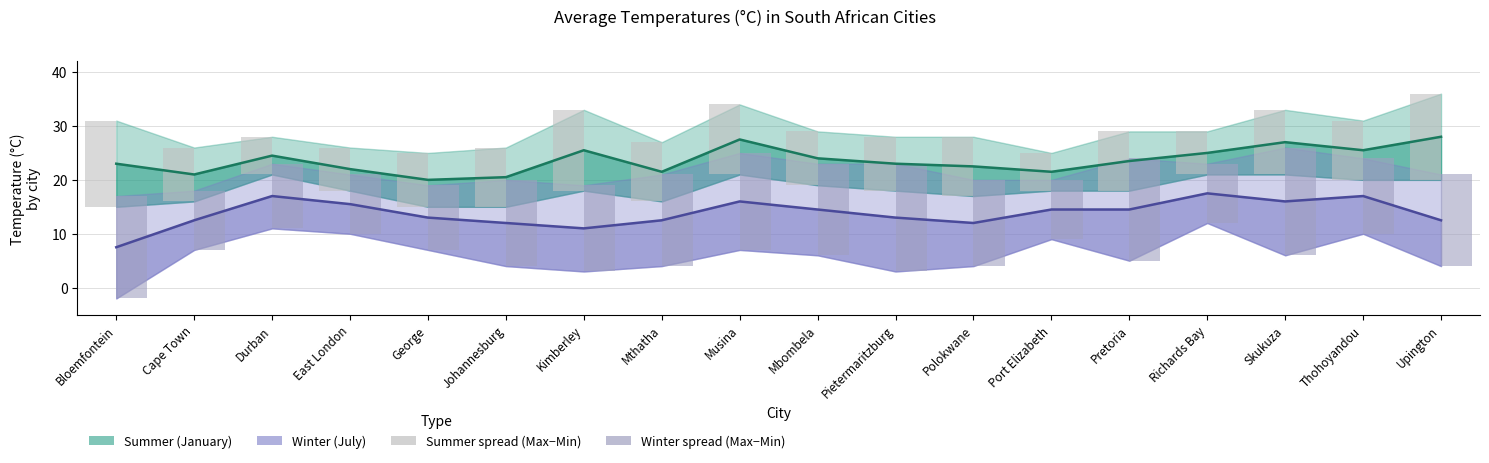

Reading left to right, transcribe all the data shown in this chart.

Summer mid: Bloemfontein=23.0	Cape Town=21.0	Durban=24.5	East London=22.0	George=20.0	Johannesburg=20.5	Kimberley=25.5	Mthatha=21.5	Musina=27.5	Mbombela=24.0	Pietermaritzburg=23.0	Polokwane=22.5	Port Elizabeth=21.5	Pretoria=23.5	Richards Bay=25.0	Skukuza=27.0	Thohoyandou=25.5	Upington=28.0
Winter mid: Bloemfontein=7.5	Cape Town=12.5	Durban=17.0	East London=15.5	George=13.0	Johannesburg=12.0	Kimberley=11.0	Mthatha=12.5	Musina=16.0	Mbombela=14.5	Pietermaritzburg=13.0	Polokwane=12.0	Port Elizabeth=14.5	Pretoria=14.5	Richards Bay=17.5	Skukuza=16.0	Thohoyandou=17.0	Upington=12.5
Summer spread: Bloemfontein=16.0	Cape Town=10.0	Durban=7.0	East London=8.0	George=10.0	Johannesburg=11.0	Kimberley=15.0	Mthatha=11.0	Musina=13.0	Mbombela=10.0	Pietermaritzburg=10.0	Polokwane=11.0	Port Elizabeth=7.0	Pretoria=11.0	Richards Bay=8.0	Skukuza=12.0	Thohoyandou=11.0	Upington=16.0
Winter spread: Bloemfontein=19.0	Cape Town=11.0	Durban=12.0	East London=11.0	George=12.0	Johannesburg=16.0	Kimberley=16.0	Mthatha=17.0	Musina=18.0	Mbombela=17.0	Pietermaritzburg=20.0	Polokwane=16.0	Port Elizabeth=11.0	Pretoria=19.0	Richards Bay=11.0	Skukuza=20.0	Thohoyandou=14.0	Upington=17.0